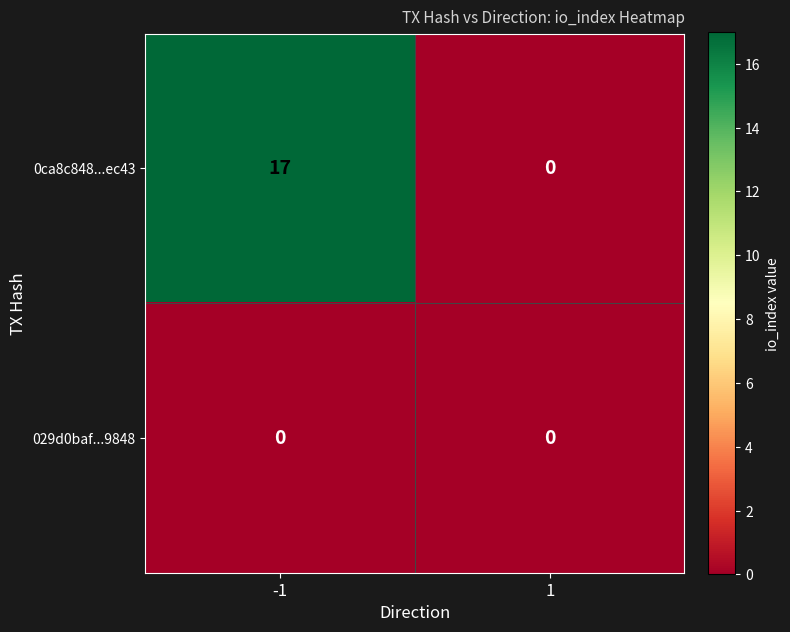

Rank the series at -1 from lowest to highest value.

029d0baf...9848, 0ca8c848...ec43